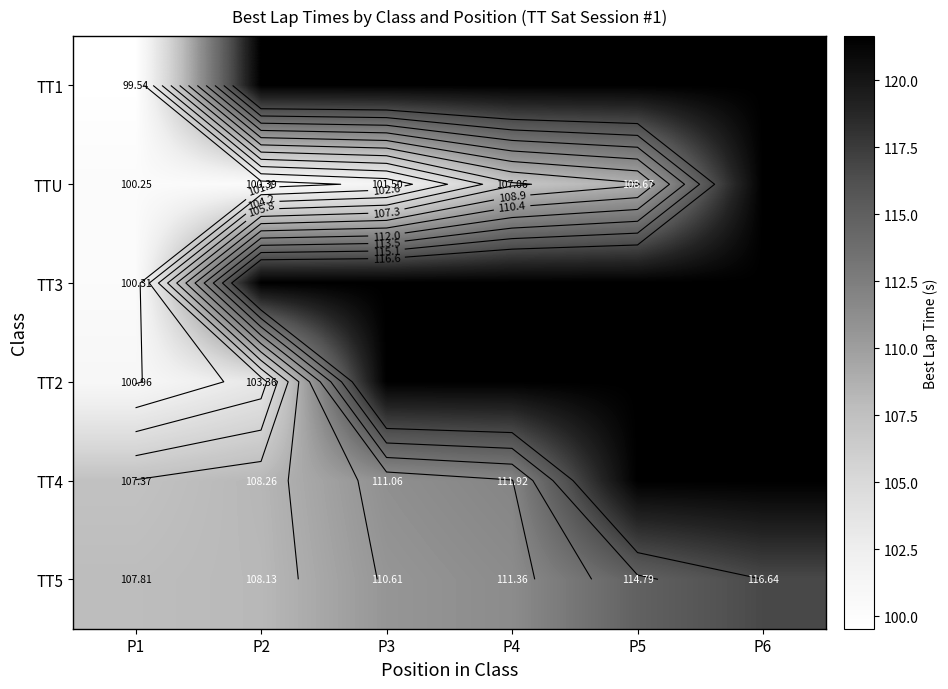

What is the sum of the TT1 values at P3 and P4?

243.3